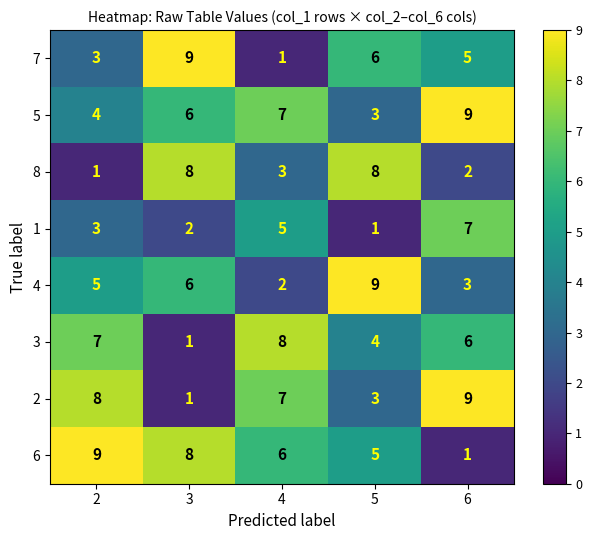

Which category has the highest value in the 3 series?

4